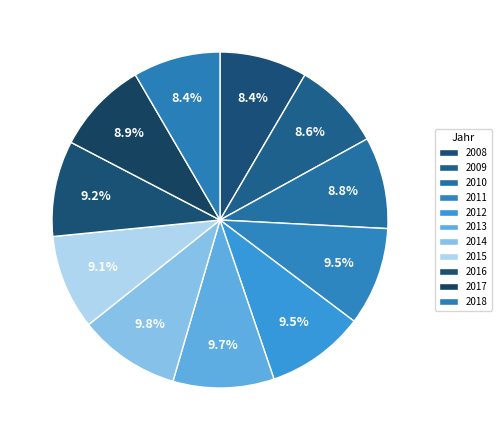

Which slice is the largest?

2014